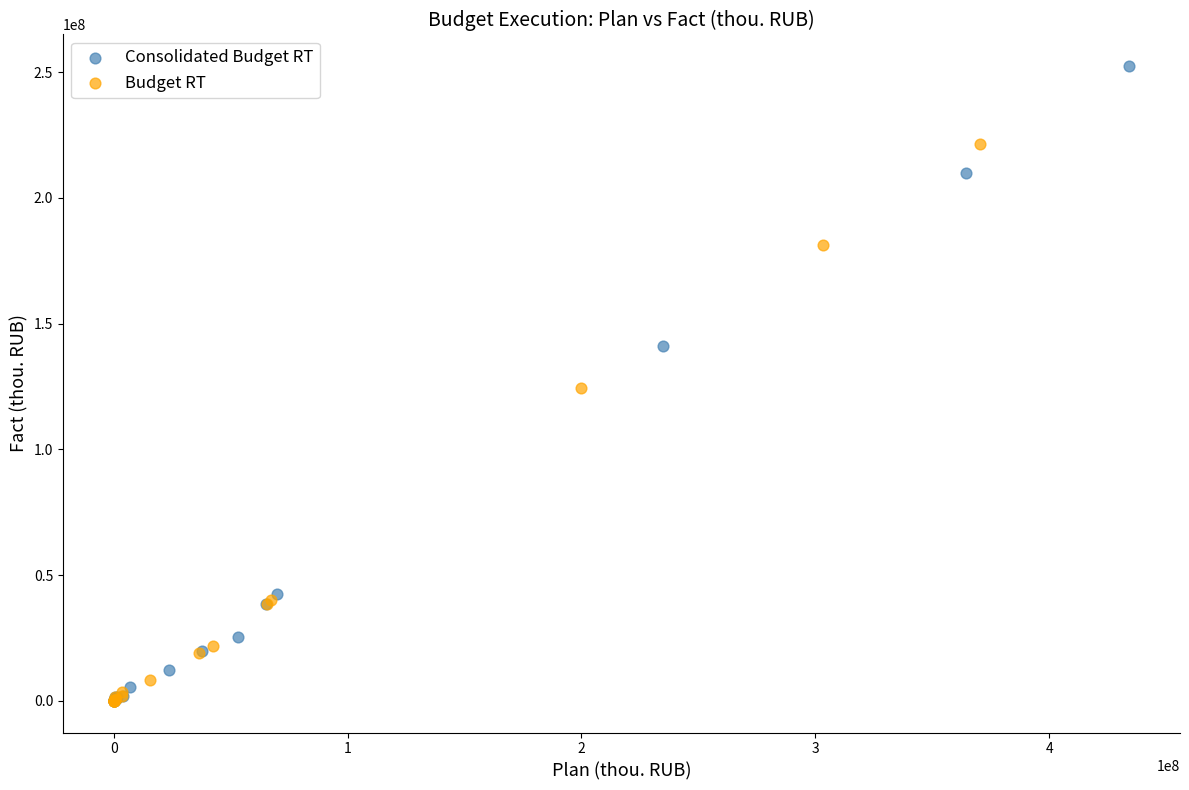

Which series has the widest spread of Y values?

Consolidated Budget RT